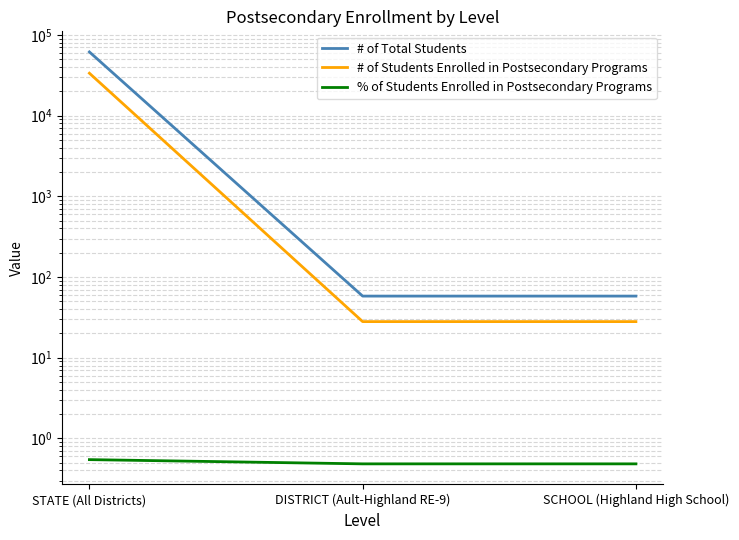

Between DISTRICT (Ault-Highland RE-9) and SCHOOL (Highland High School), which is larger?

DISTRICT (Ault-Highland RE-9)